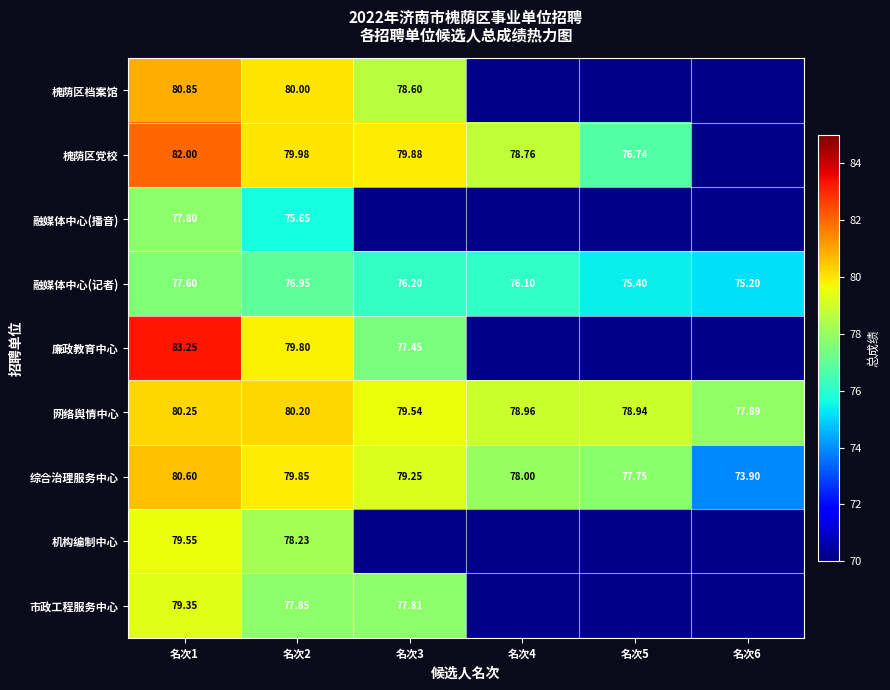

How many series are shown in this chart?

9